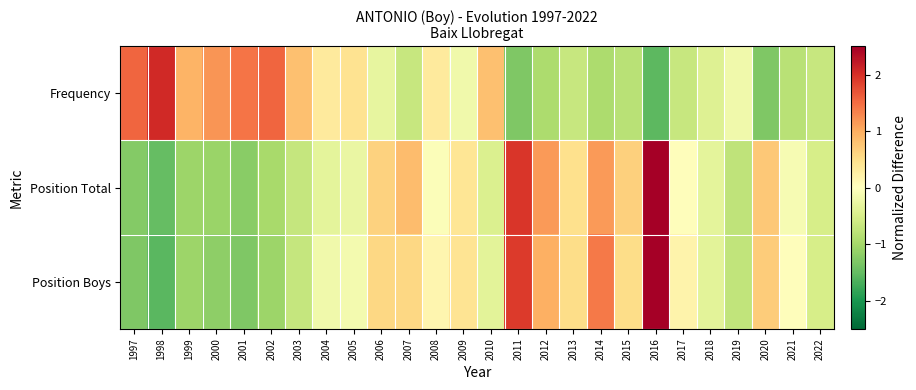

Which series has the largest range (max minus min)?

Position Boys